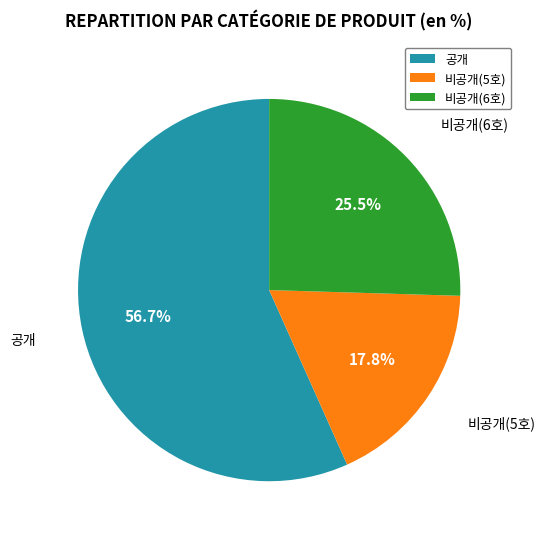

What is the total percentage of 공개 and 비공개(5호)?

74.5%